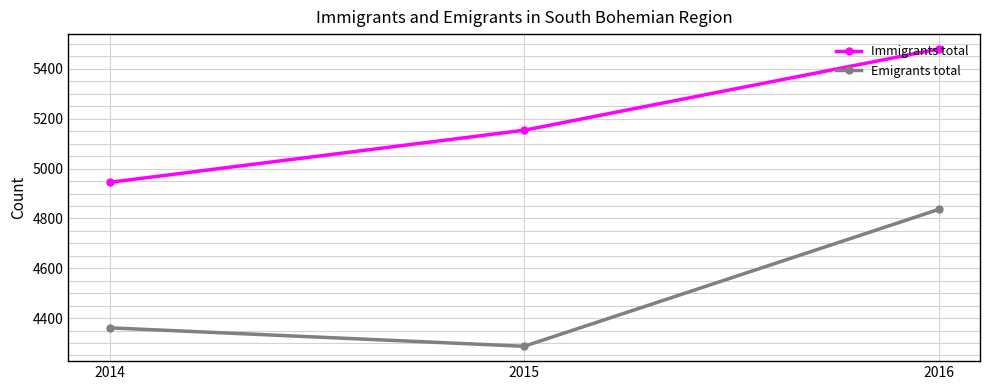

True or false: Emigrants total has a value of 4361 at 2014.

True